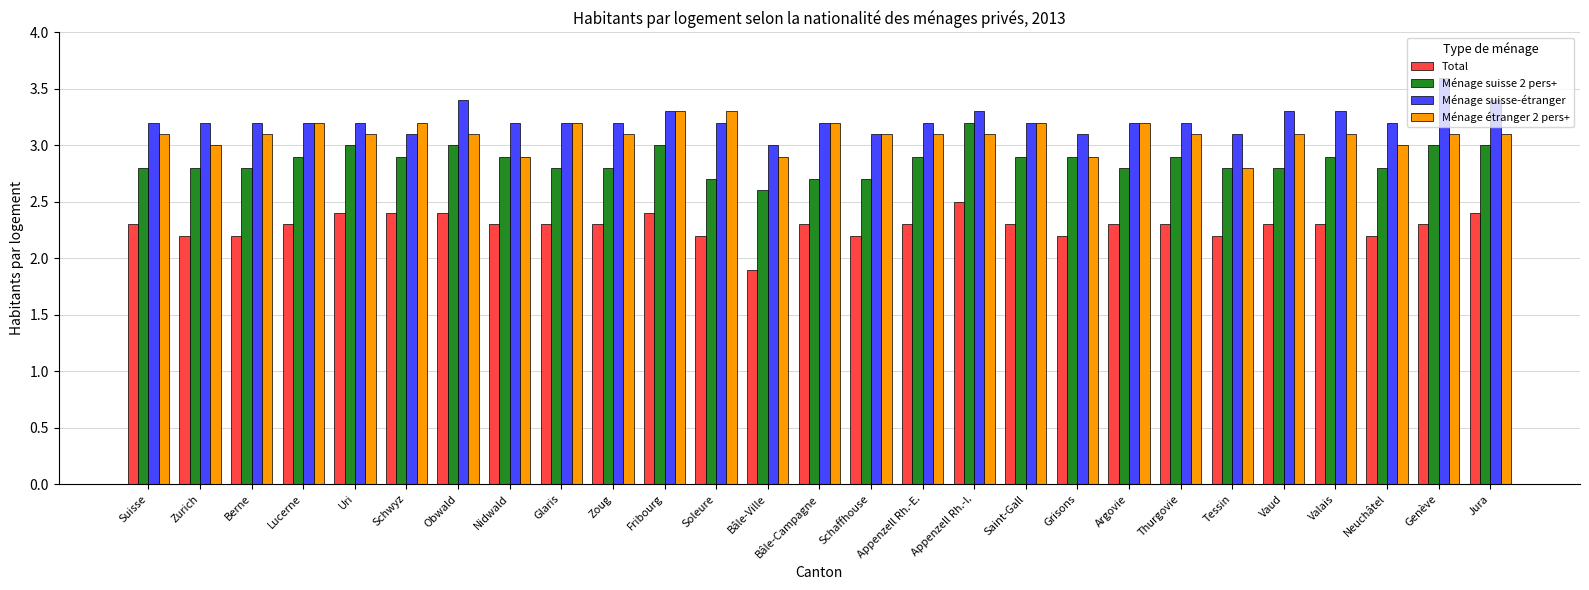

Which series has the largest total across all categories?

Ménage suisse-étranger